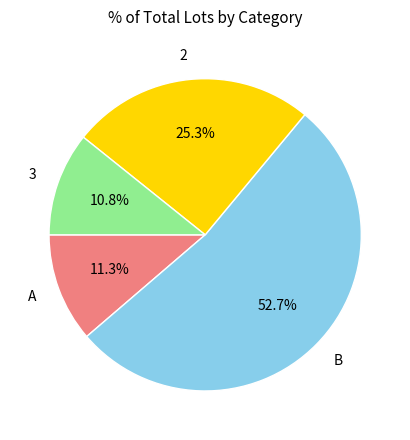

Between A and 3, which is larger?

A